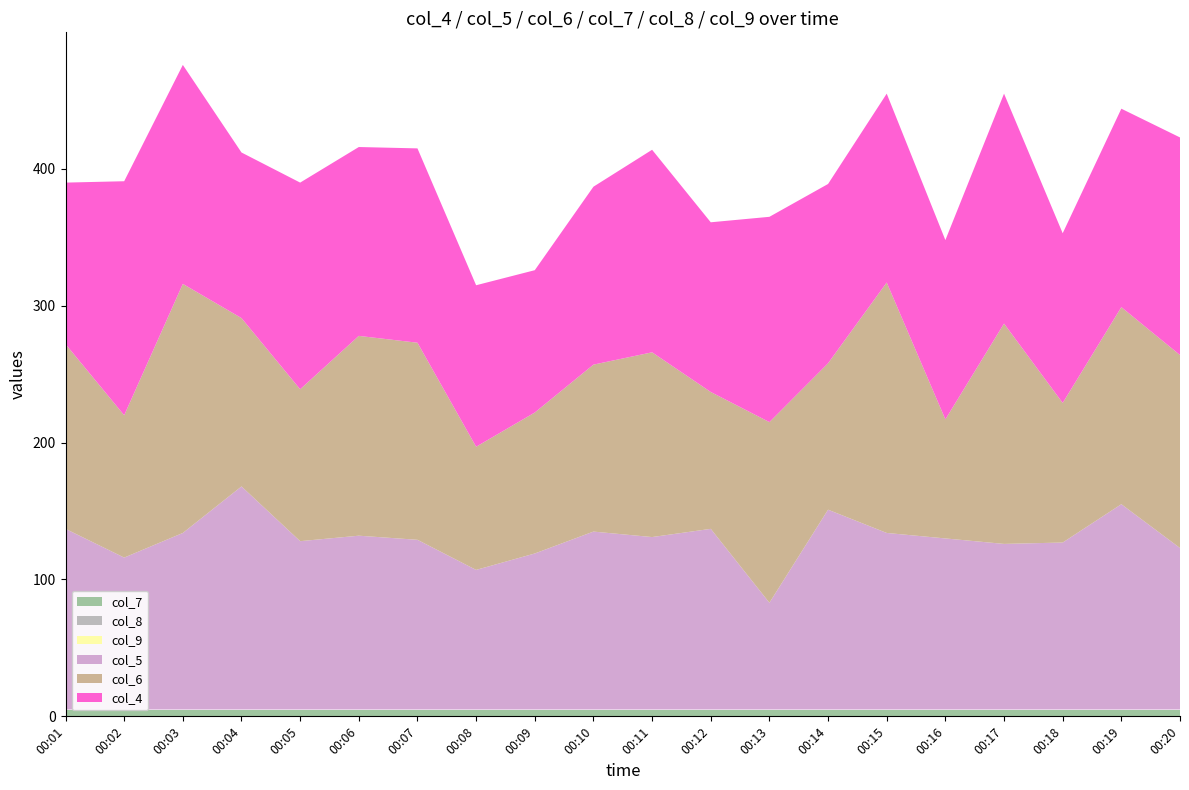

Reading left to right, list all the values displayed in this chart.

col_4: 00:01=118	00:02=171	00:03=160	00:04=121	00:05=151	00:06=138	00:07=142	00:08=118	00:09=104	00:10=130	00:11=148	00:12=124	00:13=150	00:14=131	00:15=138	00:16=131	00:17=168	00:18=124	00:19=145	00:20=159
col_5: 00:01=132	00:02=111	00:03=129	00:04=163	00:05=123	00:06=127	00:07=124	00:08=102	00:09=114	00:10=130	00:11=126	00:12=132	00:13=78	00:14=146	00:15=129	00:16=125	00:17=121	00:18=122	00:19=150	00:20=118
col_6: 00:01=135	00:02=104	00:03=182	00:04=123	00:05=111	00:06=146	00:07=144	00:08=90	00:09=103	00:10=122	00:11=135	00:12=100	00:13=132	00:14=107	00:15=183	00:16=87	00:17=161	00:18=102	00:19=144	00:20=141
col_7: 00:01=5	00:02=5	00:03=5	00:04=5	00:05=5	00:06=5	00:07=5	00:08=5	00:09=5	00:10=5	00:11=5	00:12=5	00:13=5	00:14=5	00:15=5	00:16=5	00:17=5	00:18=5	00:19=5	00:20=5
col_8: 00:01=0	00:02=0	00:03=0	00:04=0	00:05=0	00:06=0	00:07=0	00:08=0	00:09=0	00:10=0	00:11=0	00:12=0	00:13=0	00:14=0	00:15=0	00:16=0	00:17=0	00:18=0	00:19=0	00:20=0
col_9: 00:01=0	00:02=0	00:03=0	00:04=0	00:05=0	00:06=0	00:07=0	00:08=0	00:09=0	00:10=0	00:11=0	00:12=0	00:13=0	00:14=0	00:15=0	00:16=0	00:17=0	00:18=0	00:19=0	00:20=0